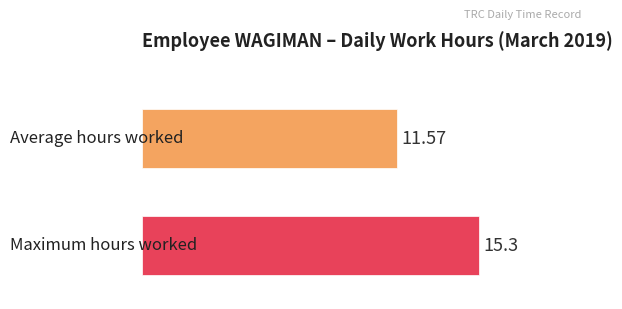

How many distinct data groups are displayed?

2